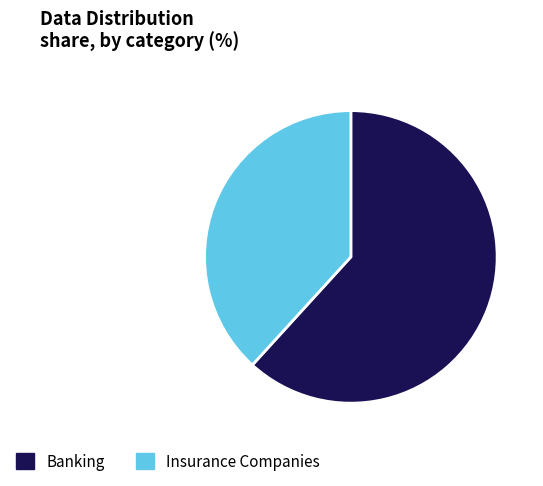

What is the ratio of the value at Banking to the value at Insurance Companies?

1.6